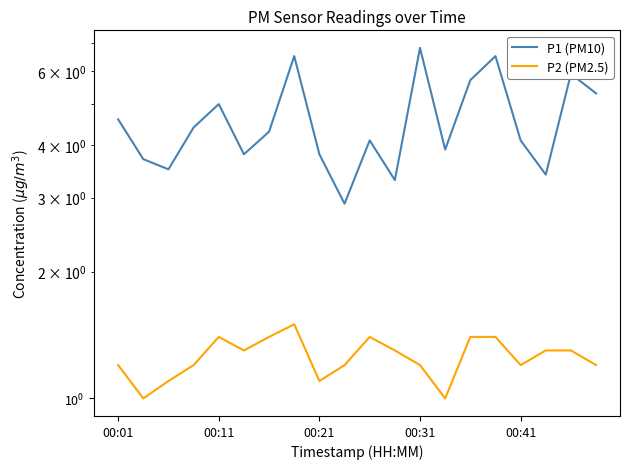

How many interior local valleys does the P2 (PM2.5) series have?

5